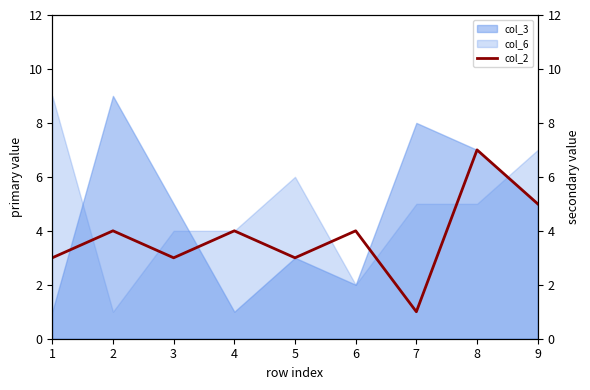

Reading left to right, what are all the values shown in this chart?

1=3	2=4	3=3	4=4	5=3	6=4	7=1	8=7	9=5